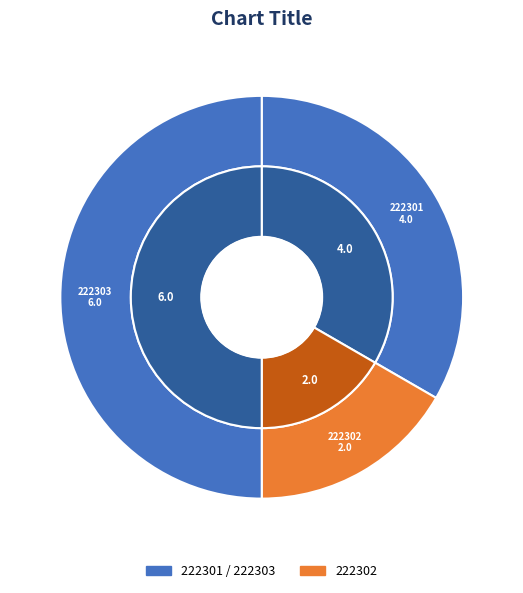

What is the total percentage of 222302 and 222301?

50.0%